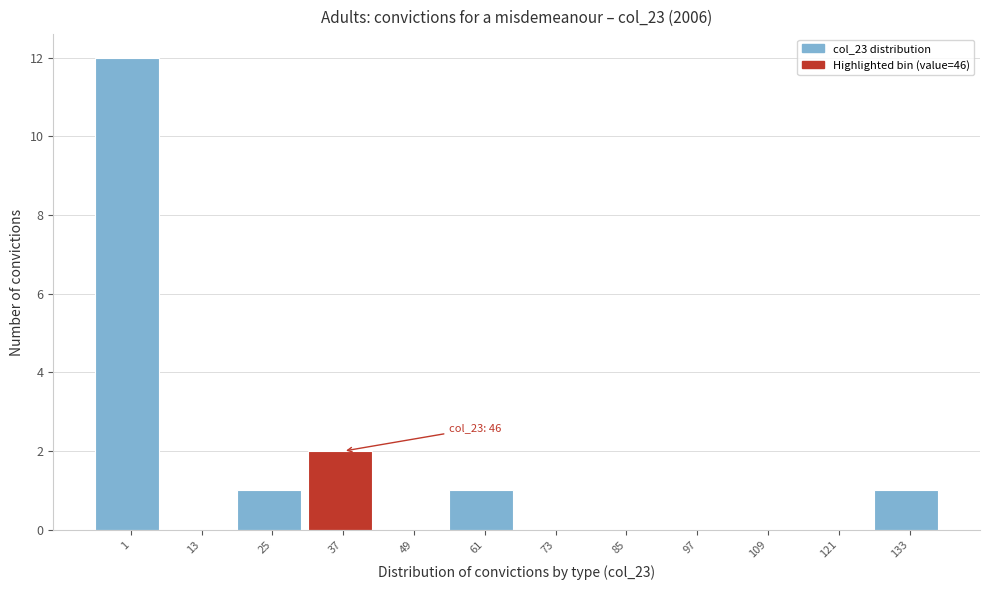

Reading left to right, extract all data points from this chart.

1=12	13=0	25=1	37=2	49=0	61=1	73=0	85=0	97=0	109=0	121=0	133=1